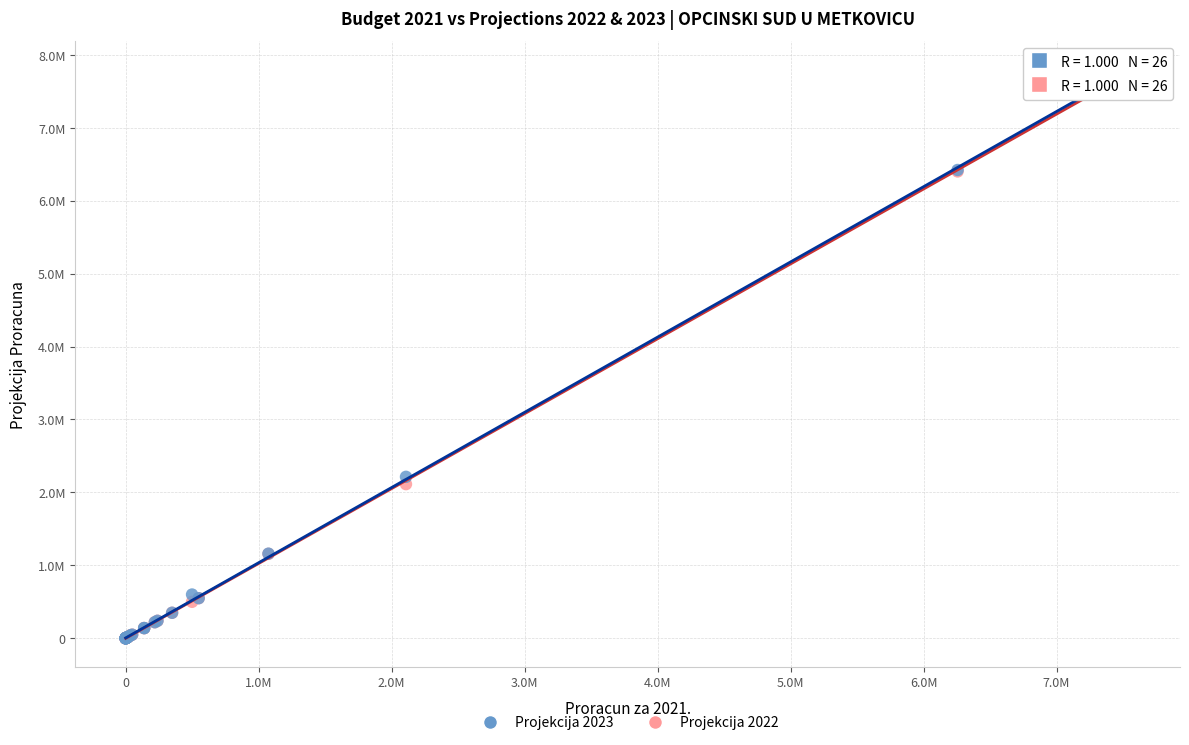

What are all the series names shown in the legend?

Projekcija 2023, Projekcija 2022